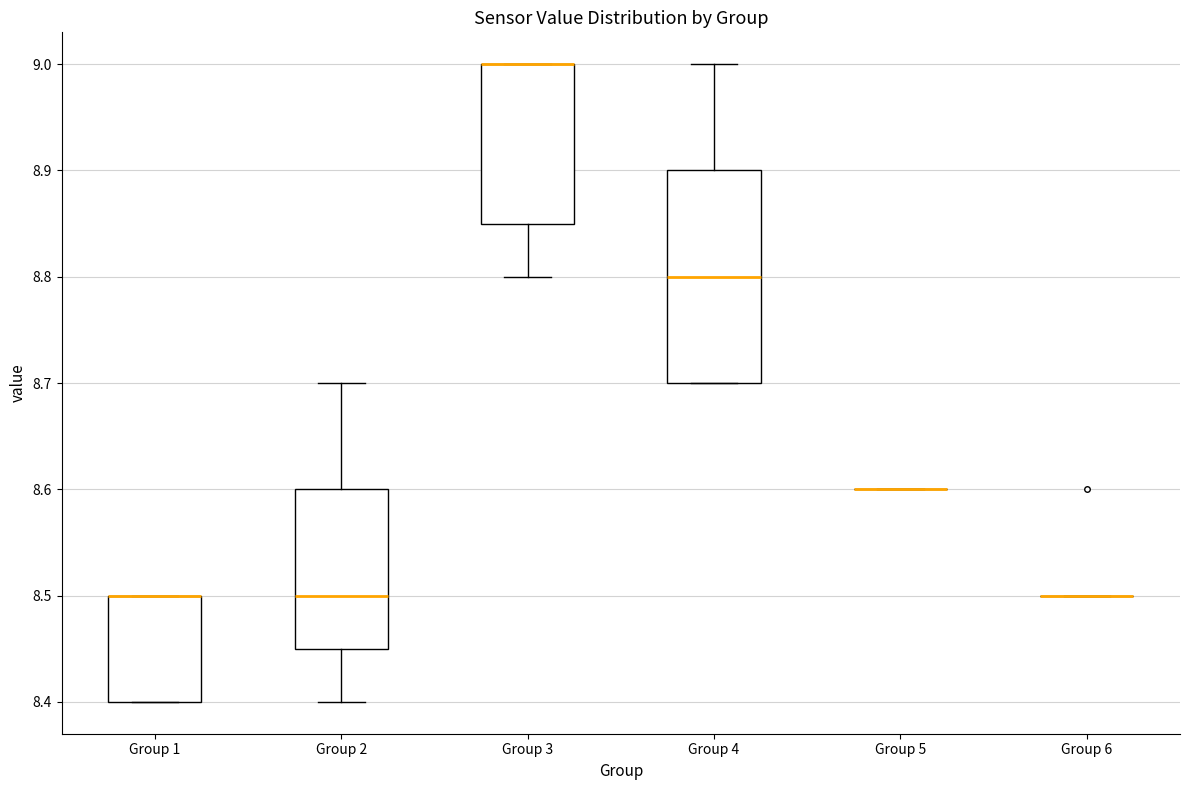

Reading left to right, read every box against the y-axis: the position of its median line, the range the box covers, and the ends of its whiskers. The values are not printed on the chart, so give them approximately, as read against the axis.

Group 1: median 8.50 (drawn on the box's upper edge), box 8.40 to 8.50, whiskers 8.40 to 8.50
Group 2: median 8.50, box 8.45 to 8.60, whiskers 8.40 to 8.70
Group 3: median 9.00 (drawn on the box's upper edge), box 8.85 to 9.00, whiskers 8.80 to 9.00
Group 4: median 8.80, box 8.70 to 8.90, whiskers 8.70 to 9.00
Group 5: box collapsed to a line at 8.60, whiskers 8.60 to 8.60
Group 6: box collapsed to a line at 8.50, whiskers 8.50 to 8.50